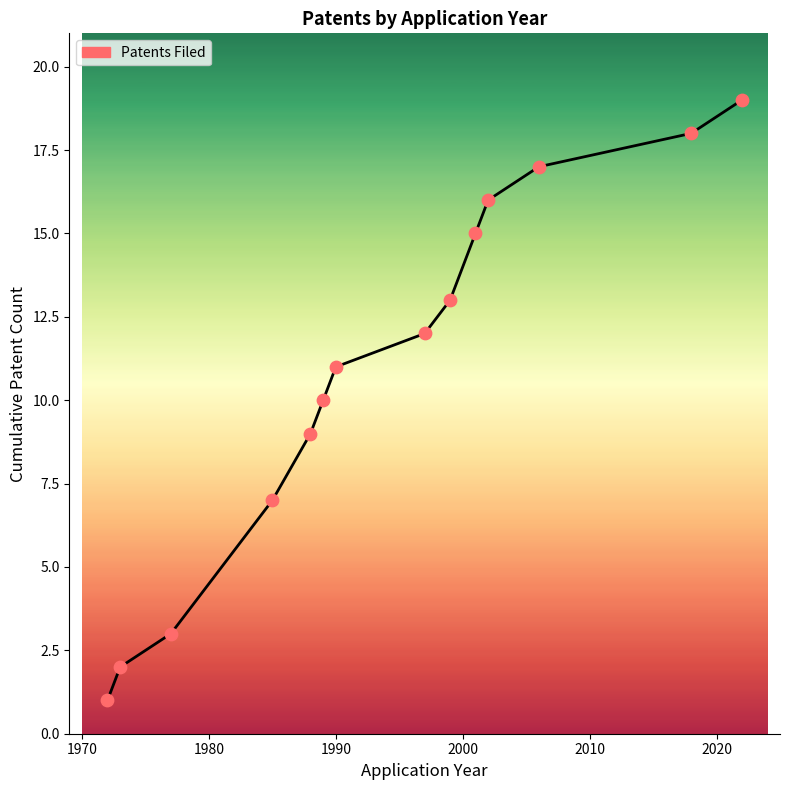

What is the greatest value displayed?

19